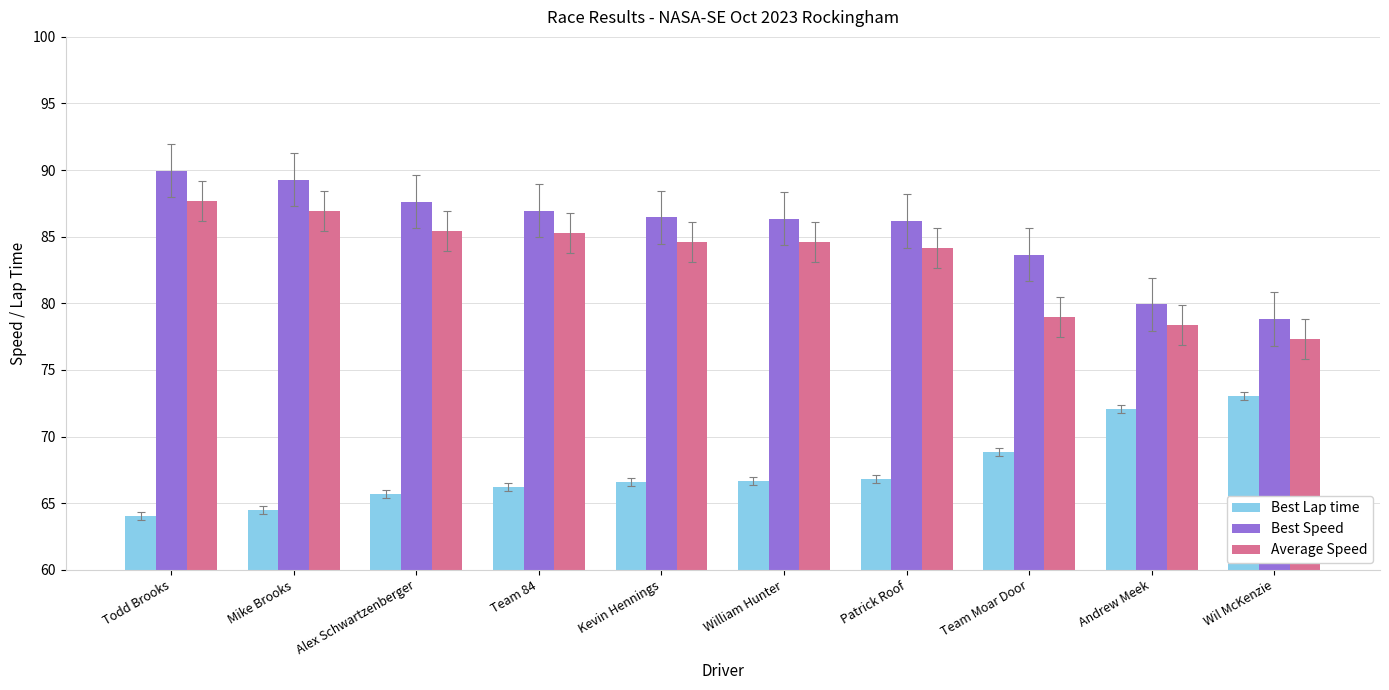

Where does the Average Speed series first go above 84?

Todd Brooks